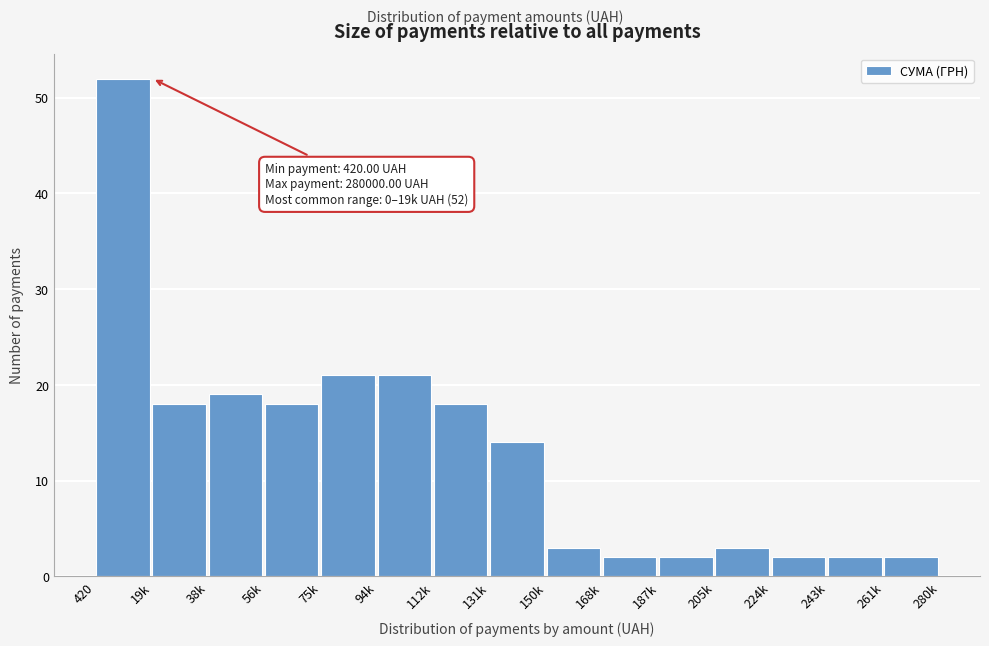

Reading right to left, transcribe all the data shown in this chart.

261k=2	243k=2	224k=2	205k=3	187k=2	168k=2	150k=3	131k=14	112k=18	94k=21	75k=21	56k=18	38k=19	19k=18	420=52